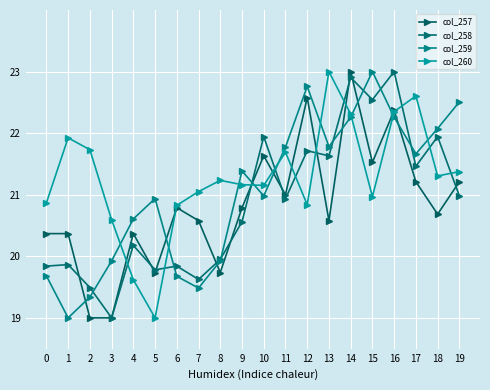

At 15, list the series in order from largest to smallest.

col_259, col_258, col_257, col_260